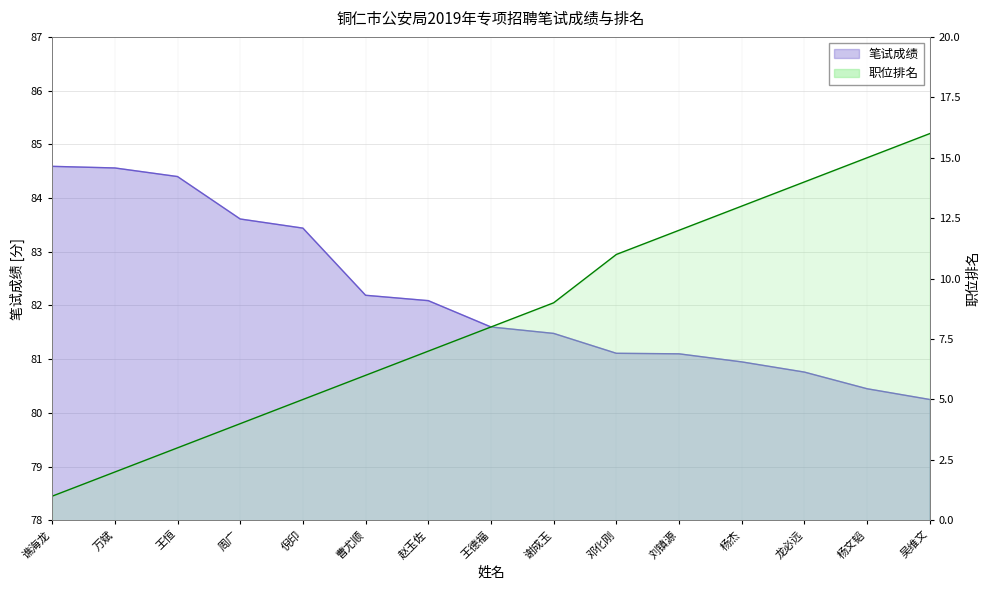

Rank the categories by 职位排名 value from highest to lowest.

吴维文, 杨文韬, 龙必远, 杨杰, 刘镇源, 邓化刚, 谢成玉, 王德福, 赵玉佐, 曹尤顺, 倪印, 周广, 王恒, 万斌, 谯海龙